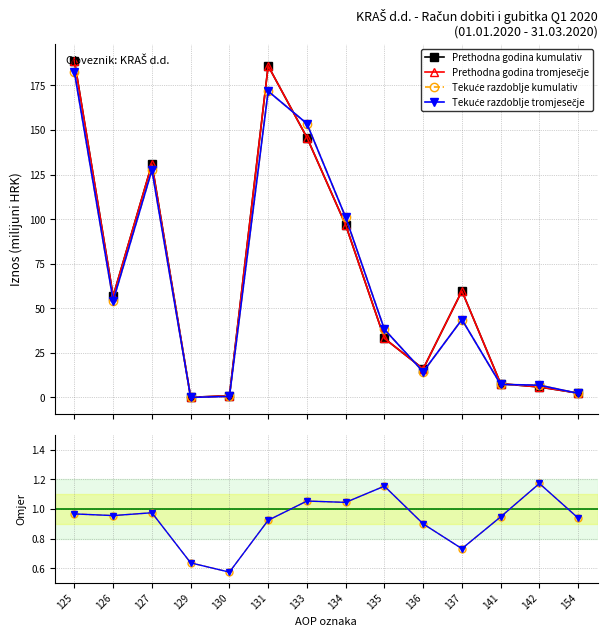

At how many categories does at least one series exceed 23?

8